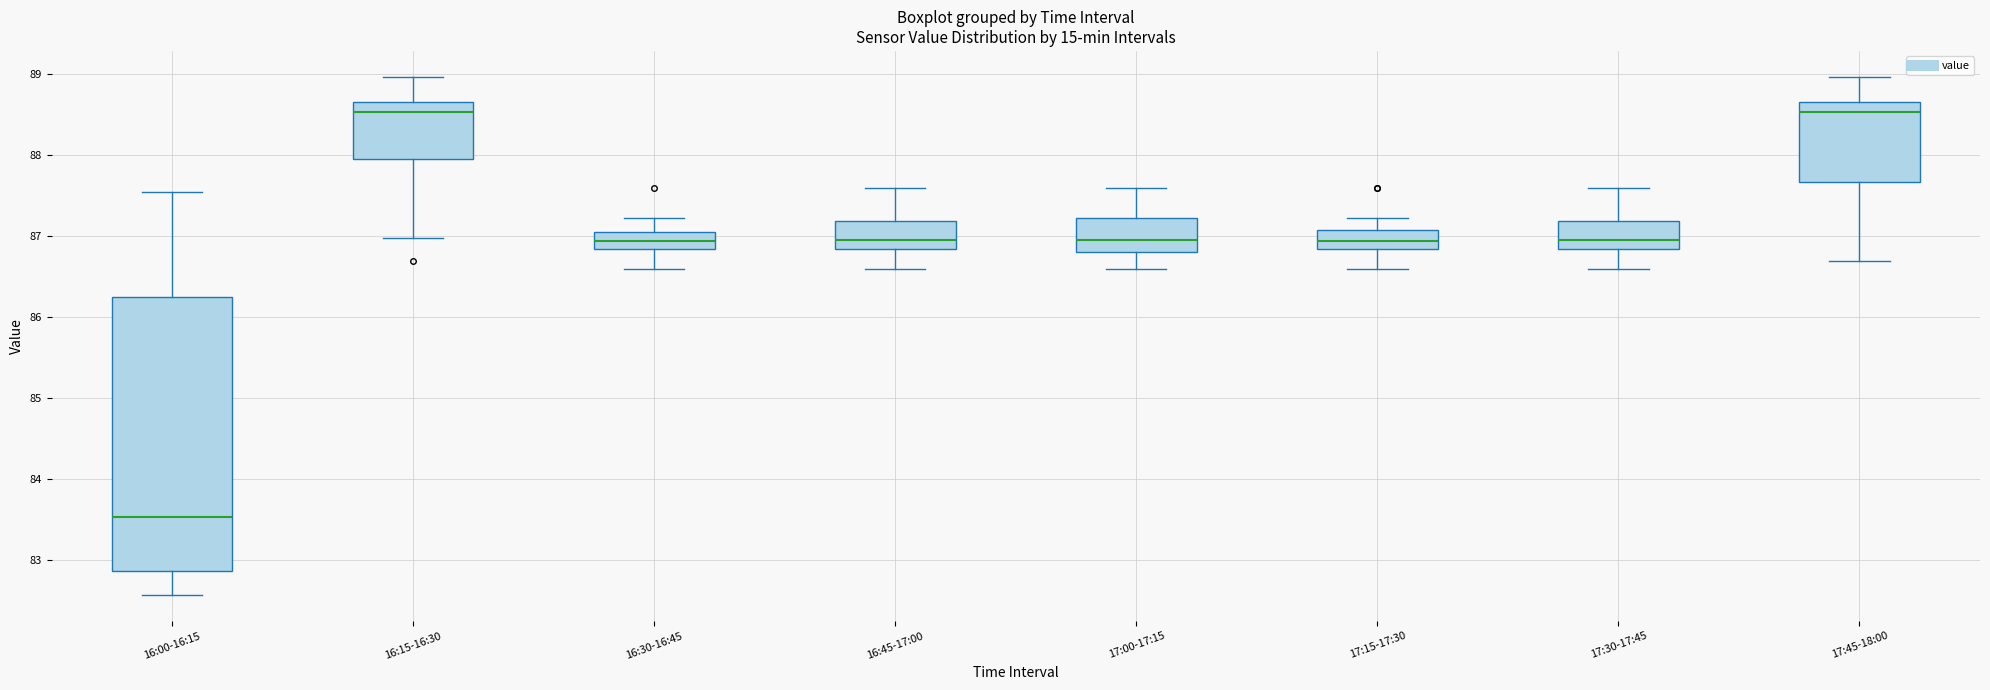

Comparing the boxes themselves (not the whiskers), which one is the tallest?

16:00-16:15